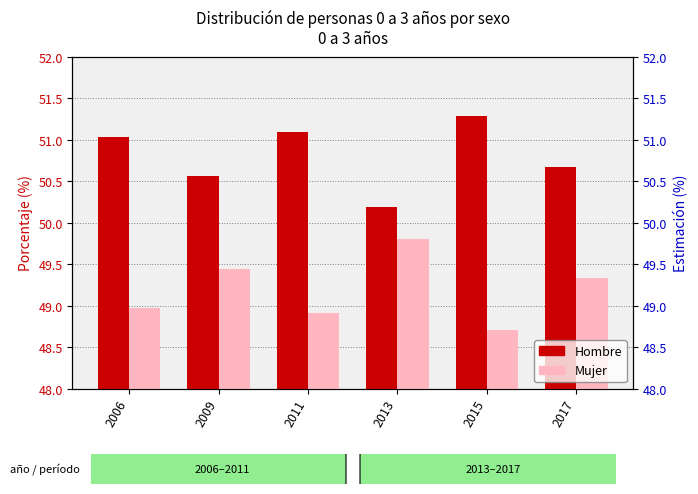

Which category has the lowest value across all series?

2015